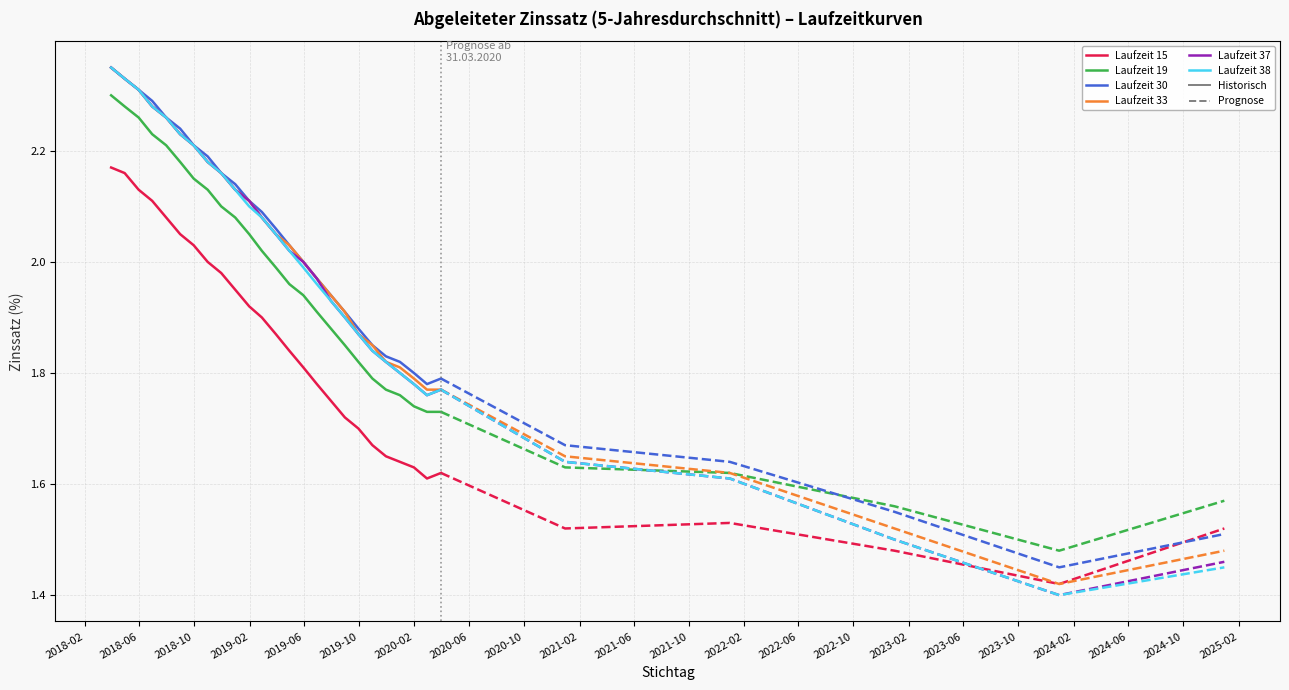

Count the number of data series in this chart.

6